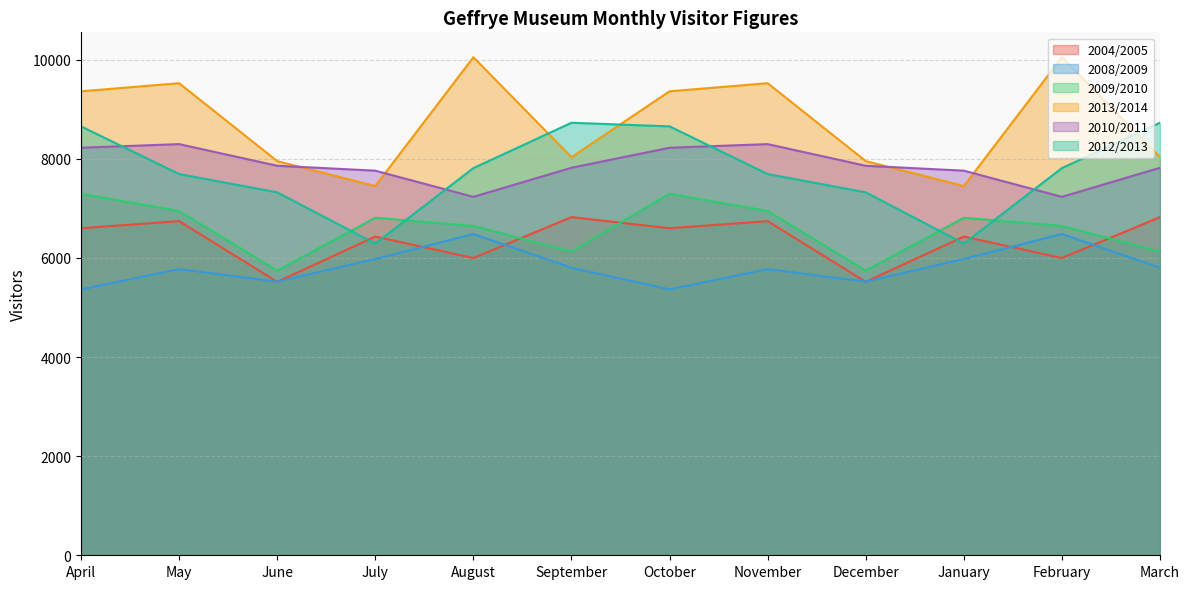

Rank the series by their maximum value, from lowest to highest.

2008/2009, 2004/2005, 2009/2010, 2010/2011, 2012/2013, 2013/2014